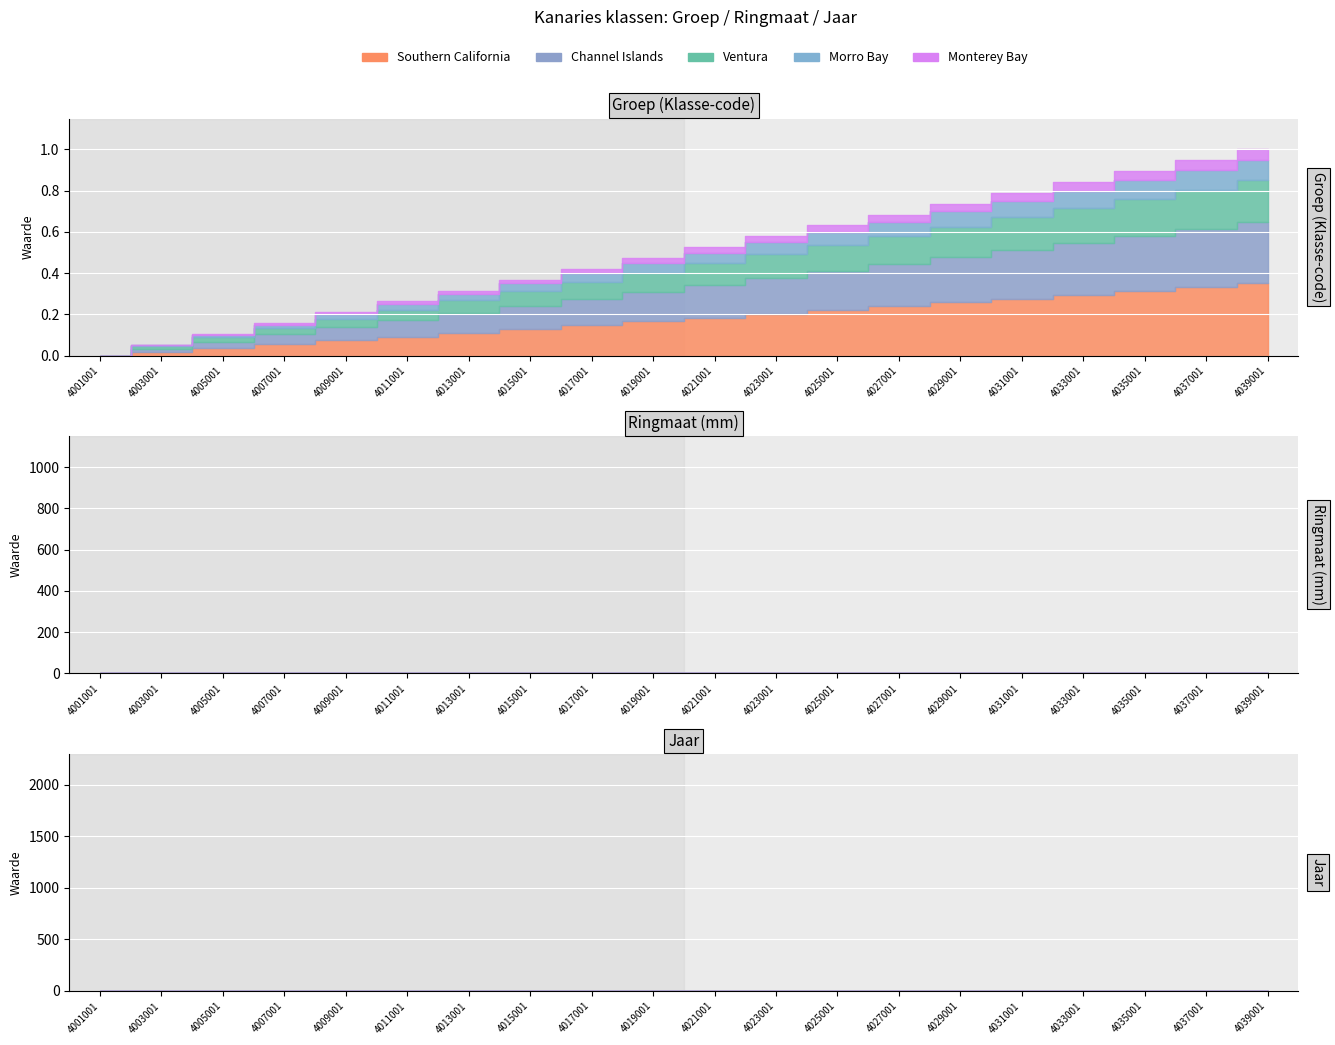

True or false: Postuurkanaries has a value of 2703.8 at 4009001.

False